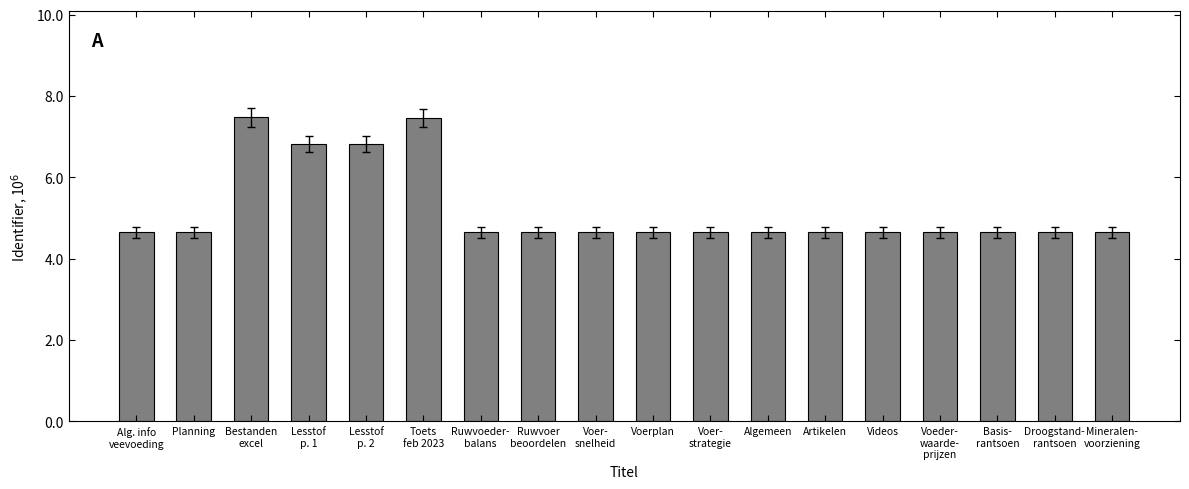

What is the maximum value shown in the chart?

7.5